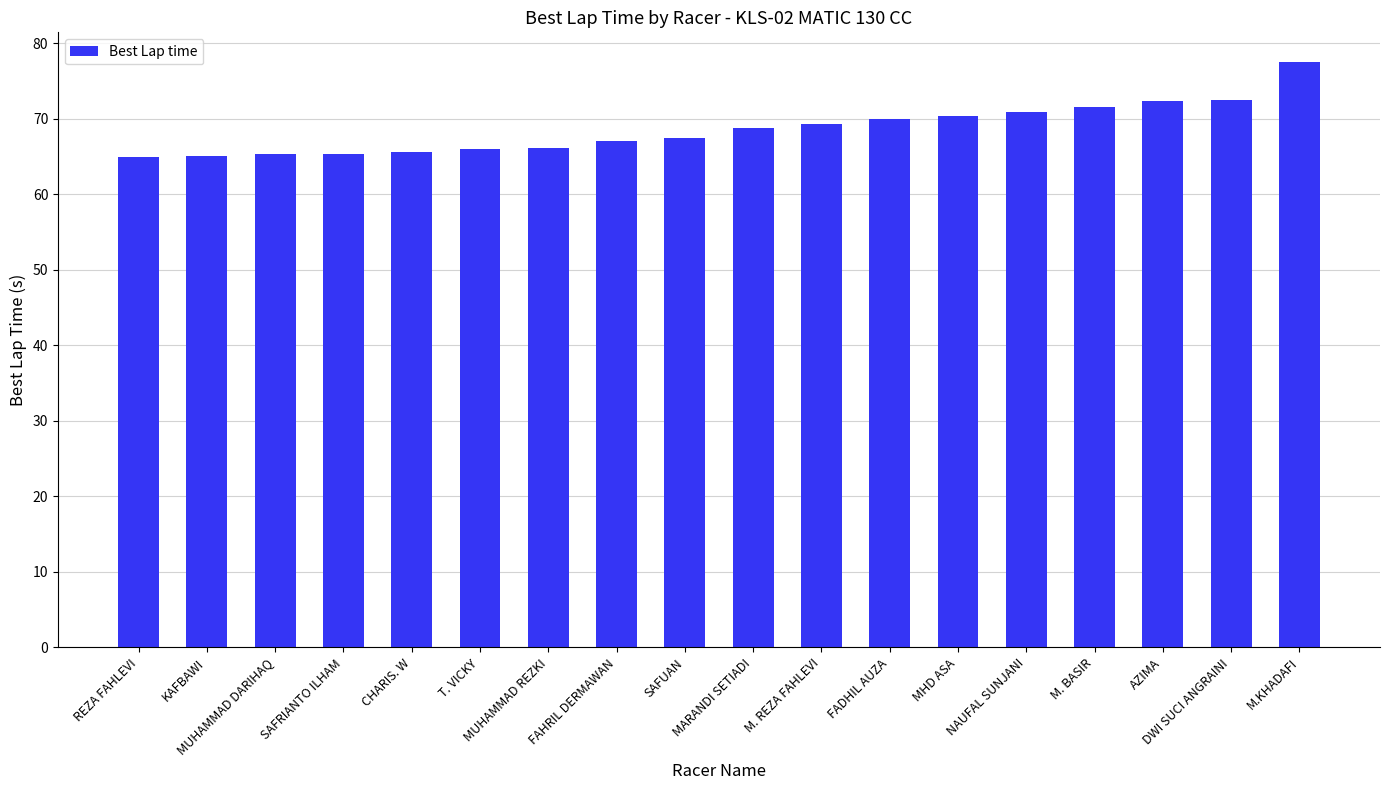

Where does the data first go above 68?

MARANDI SETIADI